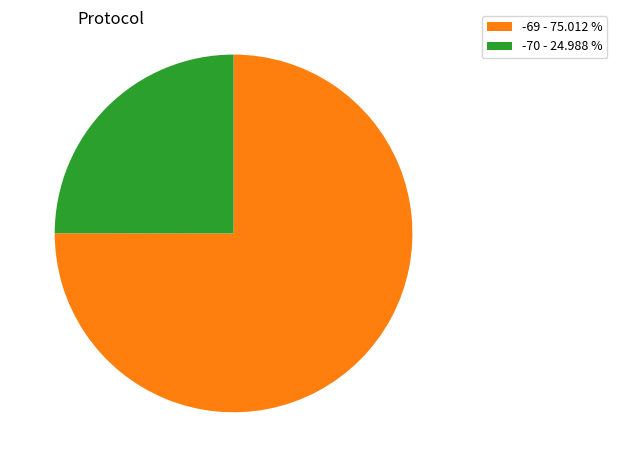

Which has a higher value, -70 - 24.988 % or -69 - 75.012 %?

-69 - 75.012 %